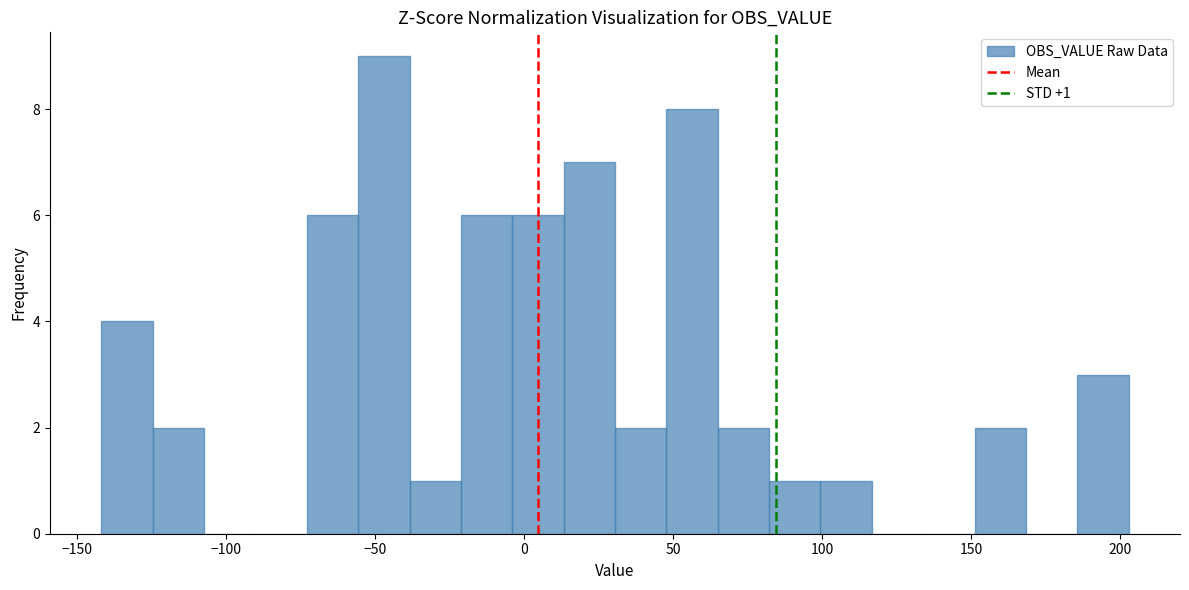

Around what value on the x-axis is the tallest bar? Give the approximate position of its centre, as read against the axis.

-45